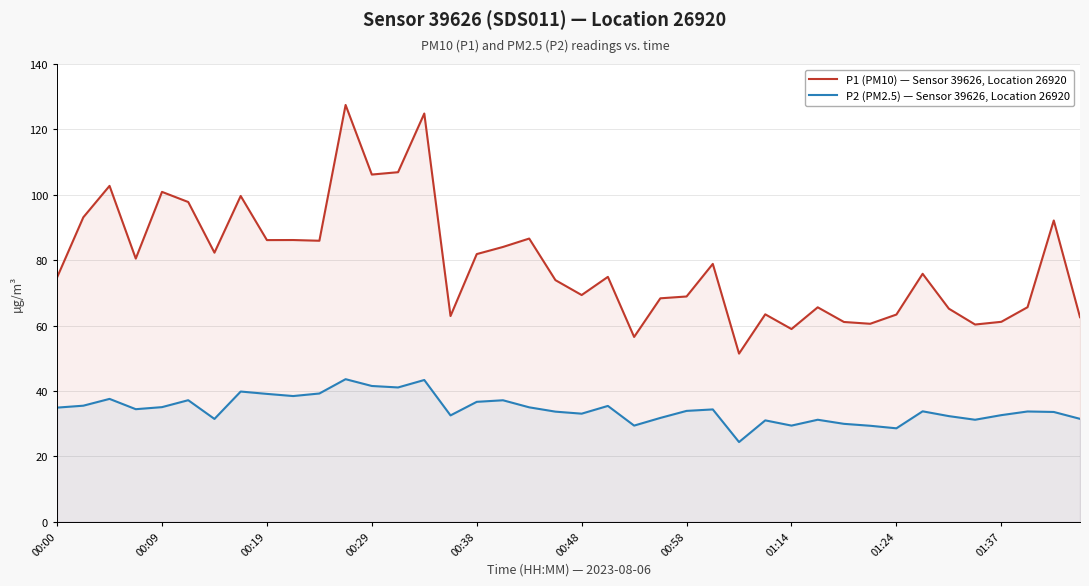

What is the minimum value for P1 (PM10) — Sensor 39626, Location 26920?

51.4